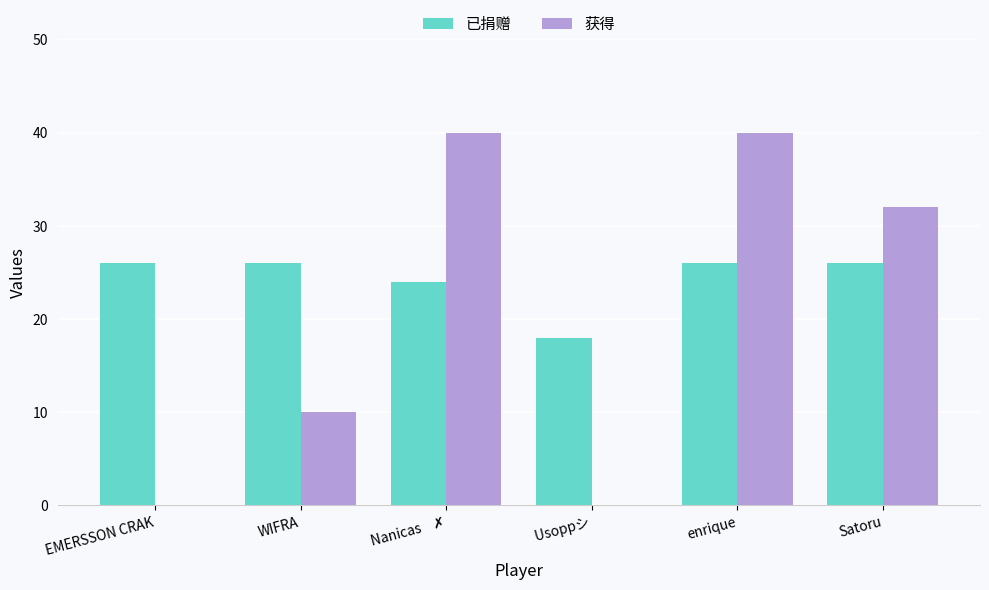

How many groups of bars are there?

6